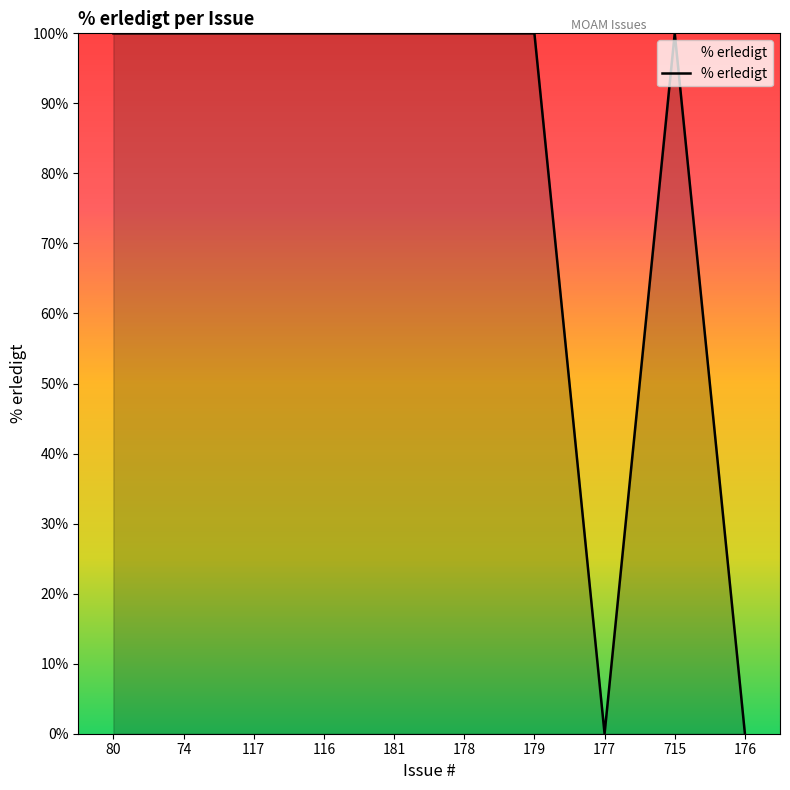

Does the chart display data point markers on the line(s)?

No